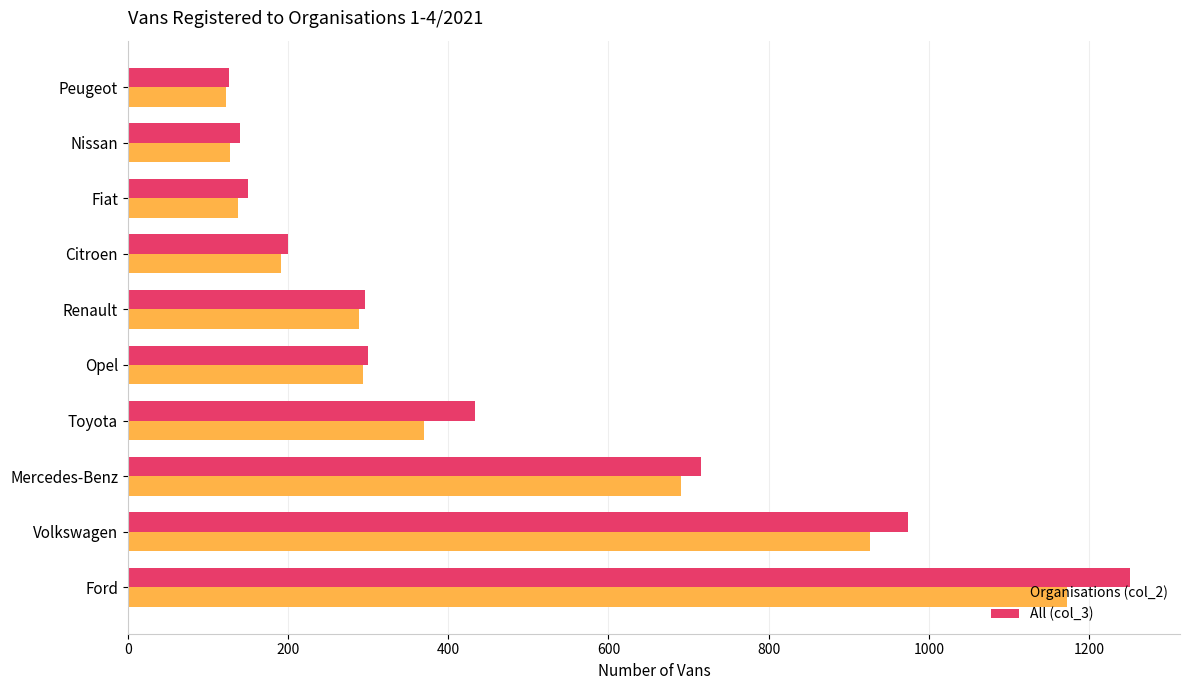

Is it true that Organisations (col_2) equals 137 at Fiat?

True